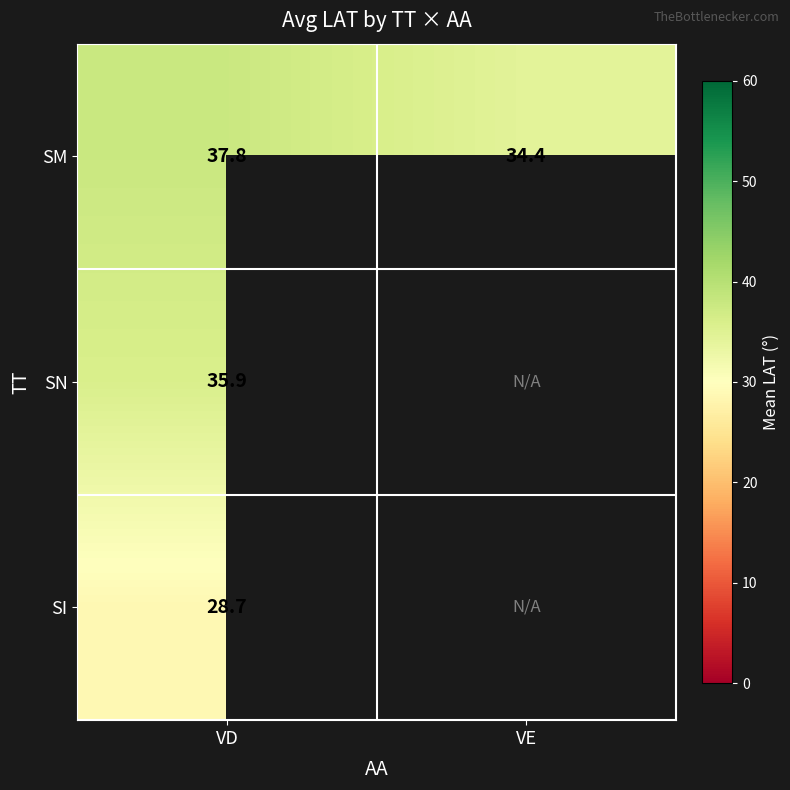

Count the SM values in the range 34 to 37.

1